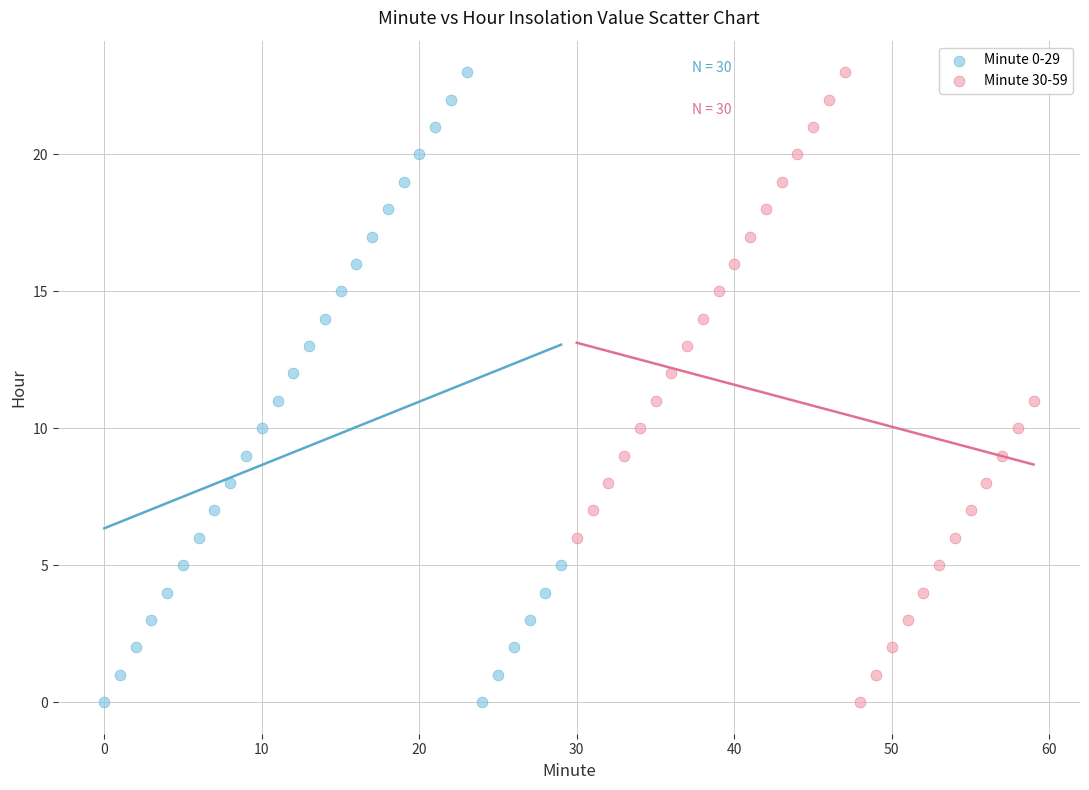

What are all the series names shown in the legend?

Minute 0-29, Minute 30-59